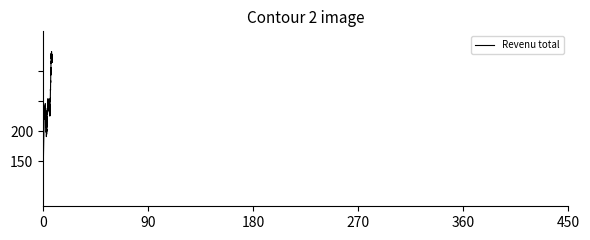

Does the chart display data point markers on the line(s)?

No